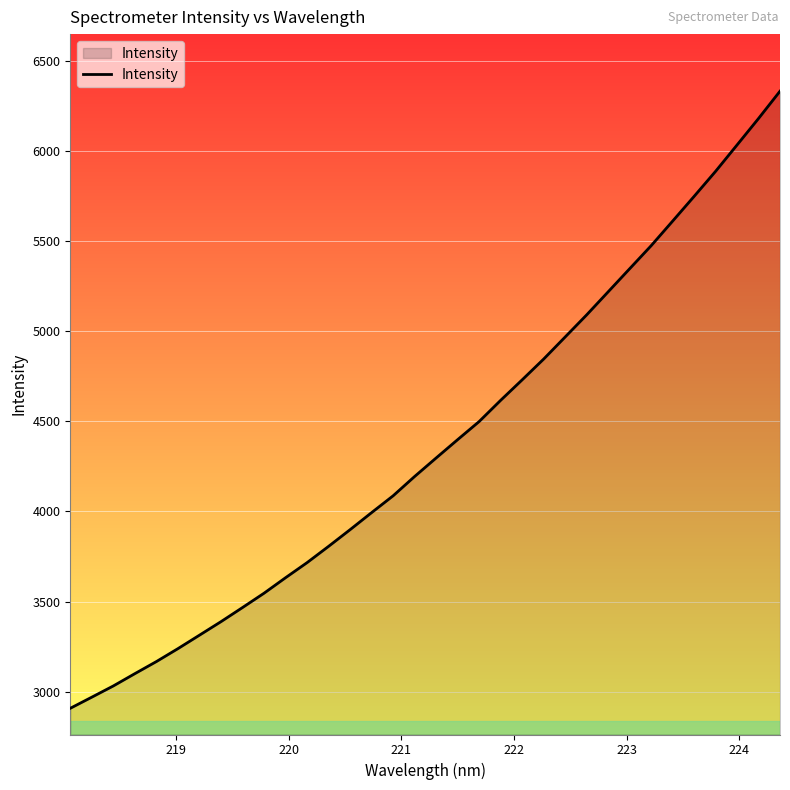

What is the minimum value shown in the chart?

2908.0